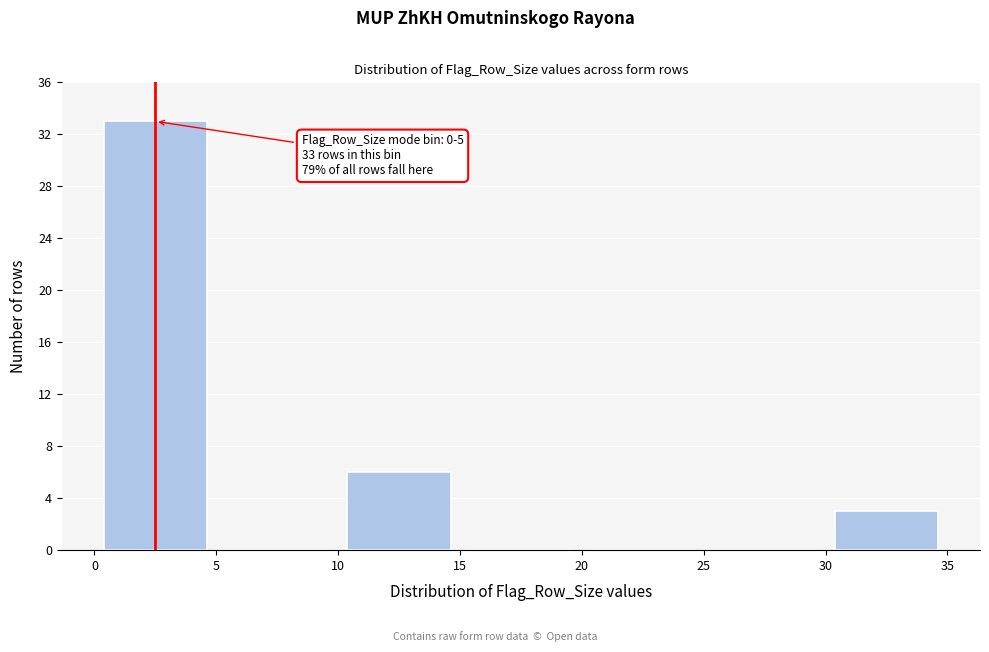

Over which range of the x-axis is the bar tallest?

0 to 5